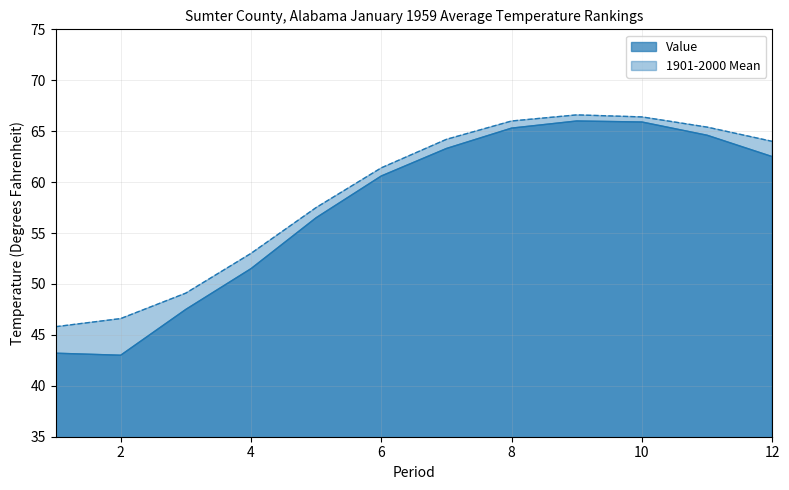

At which label is 1901-2000 Mean closest to 56?

5